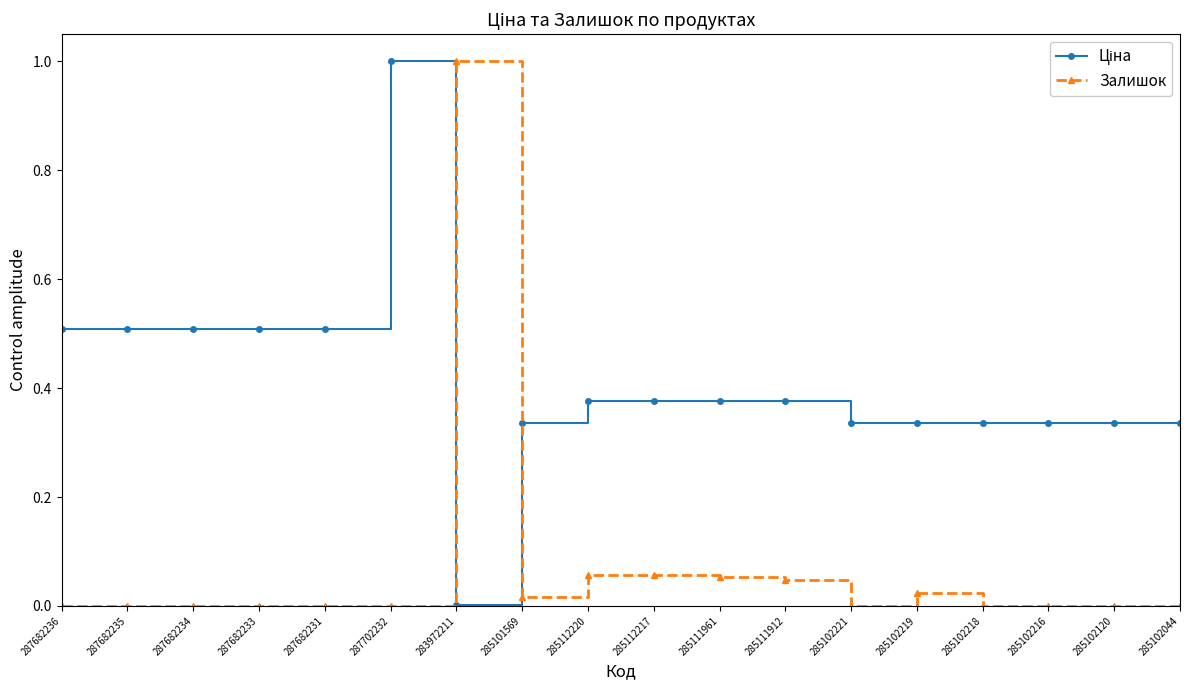

True or false: Залишок has more than 1 interior local peaks.

True